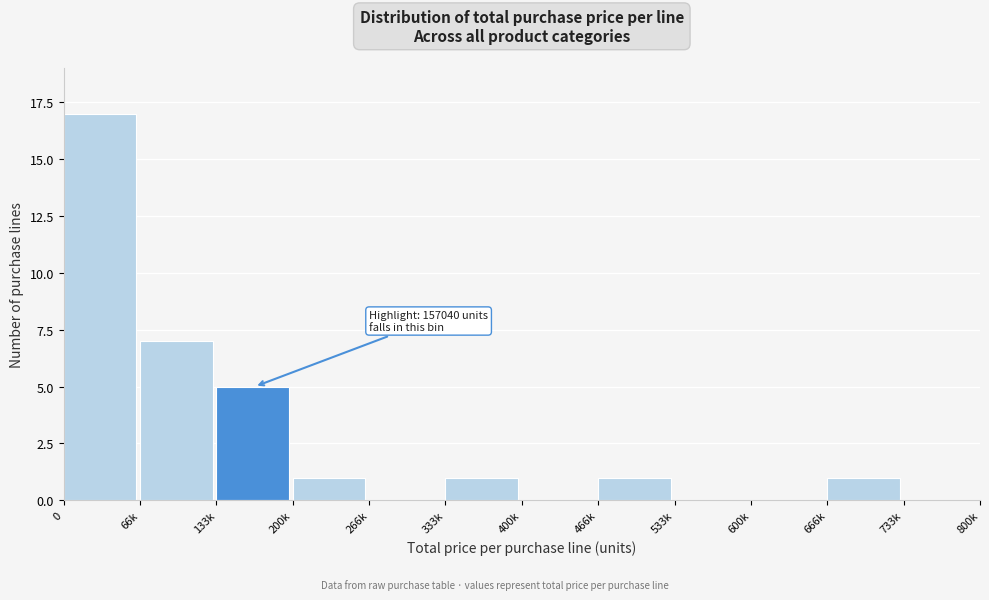

Reading left to right, transcribe all the data shown in this chart.

0=17	66k=7	133k=5	200k=1	266k=0	333k=1	400k=0	466k=1	533k=0	600k=0	666k=1	733k=0